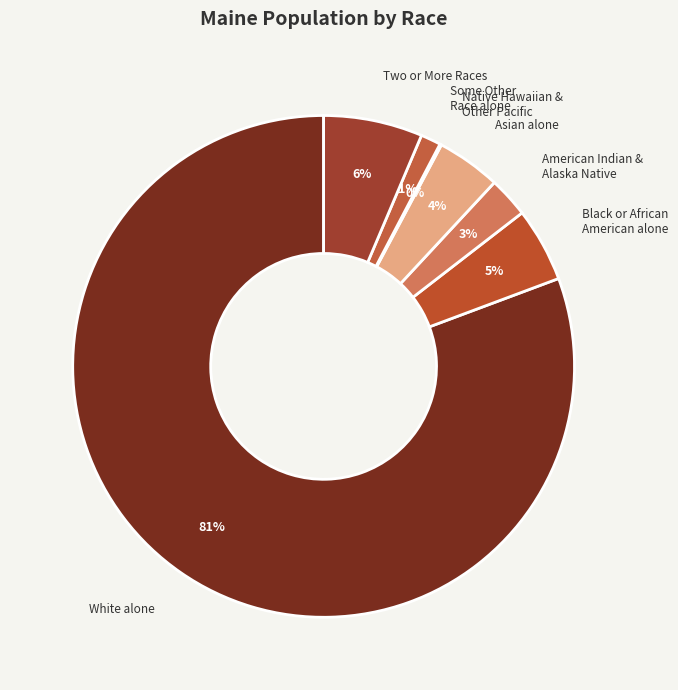

To the nearest percent, what is the difference between the largest and smallest slice percentages?

81%